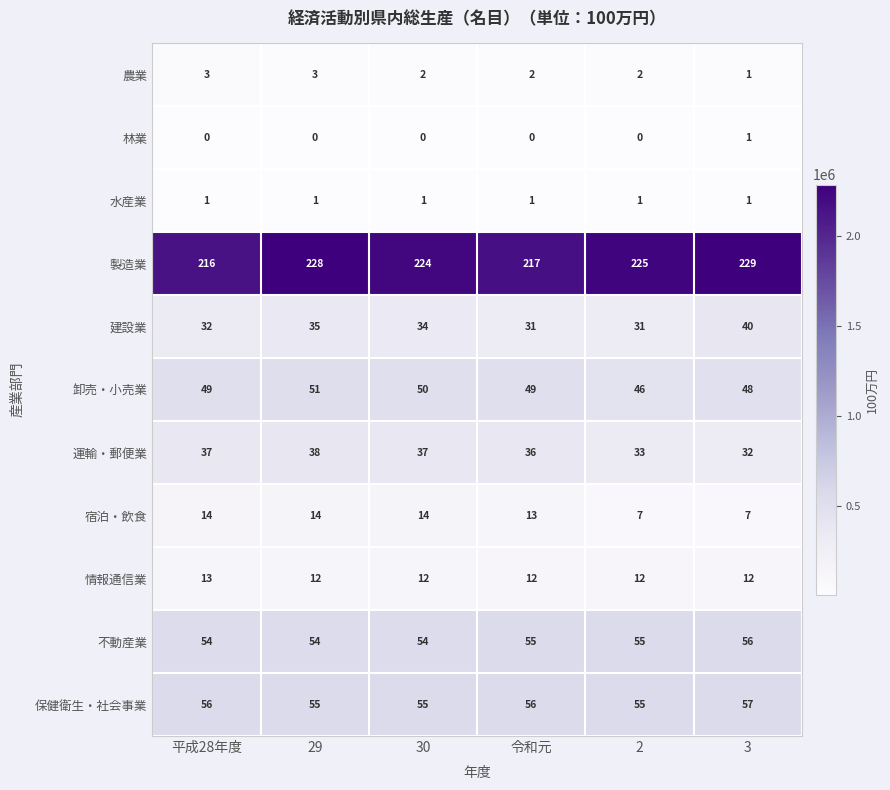

How many data points in 建設業 are less than 34?

3